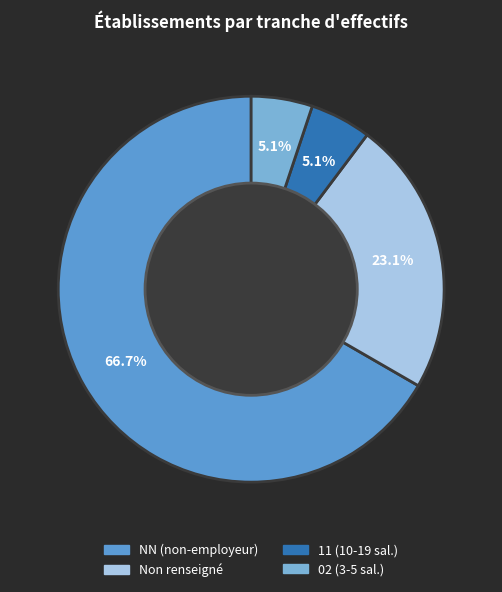

Count the number of slices in the pie.

4